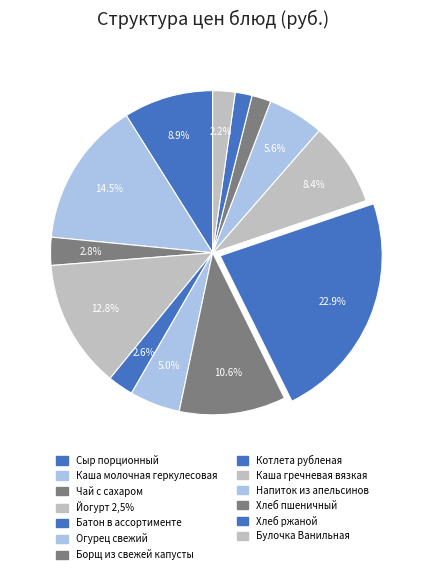

Which slice is the smallest?

Хлеб ржаной